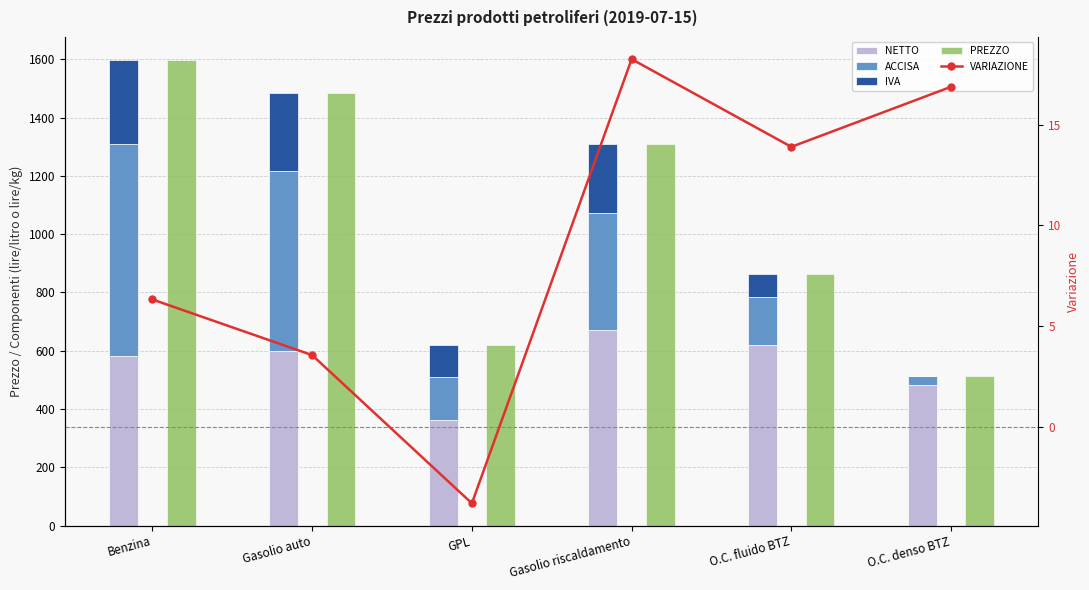

Which category has the highest value across all series?

Benzina